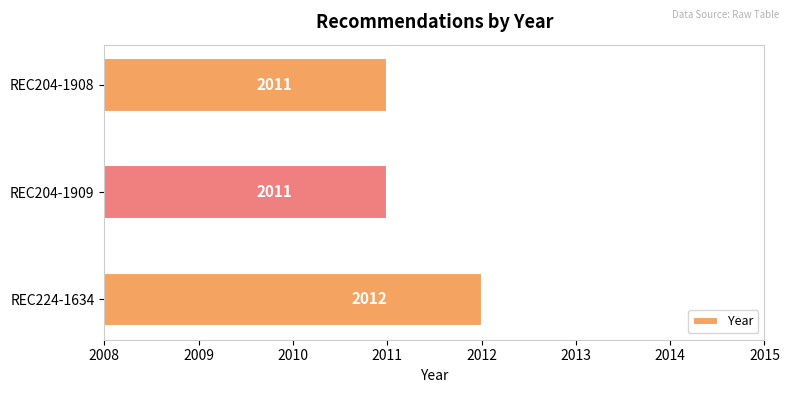

What is the difference between the maximum and minimum values?

1